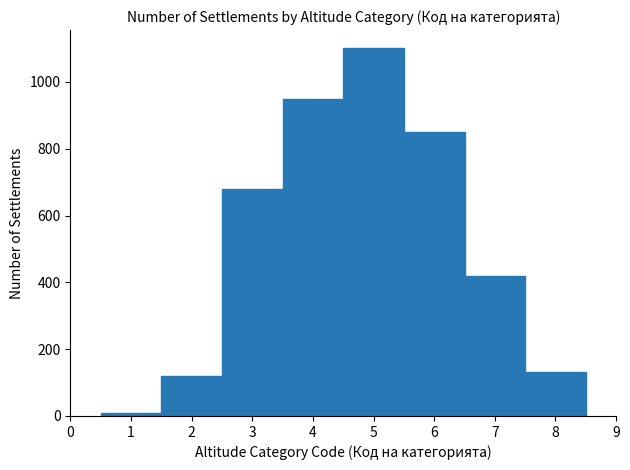

Which range on the x-axis has the tallest bar?

4.5 to 5.5